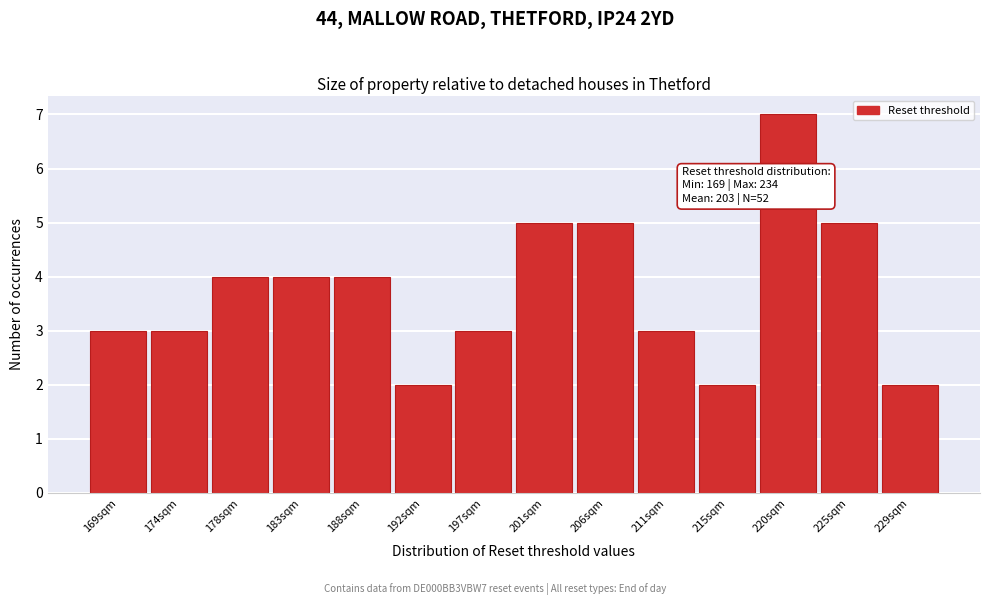

Reading left to right, extract all data points from this chart.

3	3	4	4	4	2	3	5	5	3	2	7	5	2